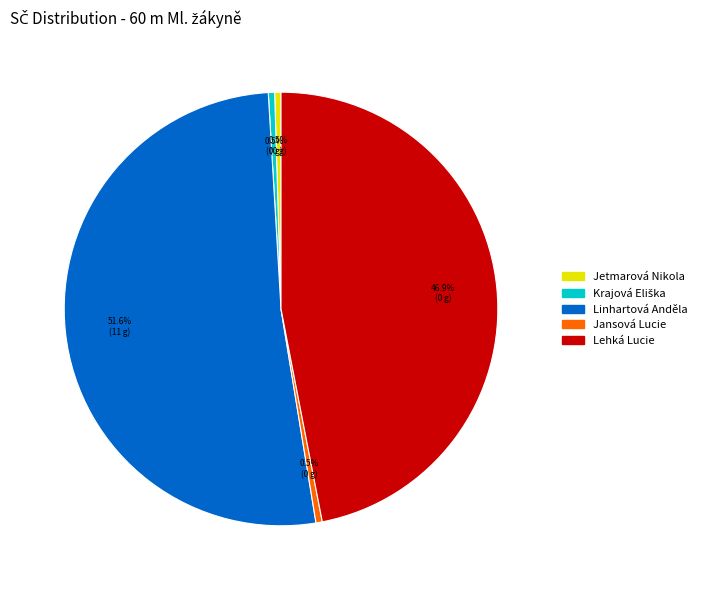

Is Linhartová Anděla the majority of the pie?

Yes